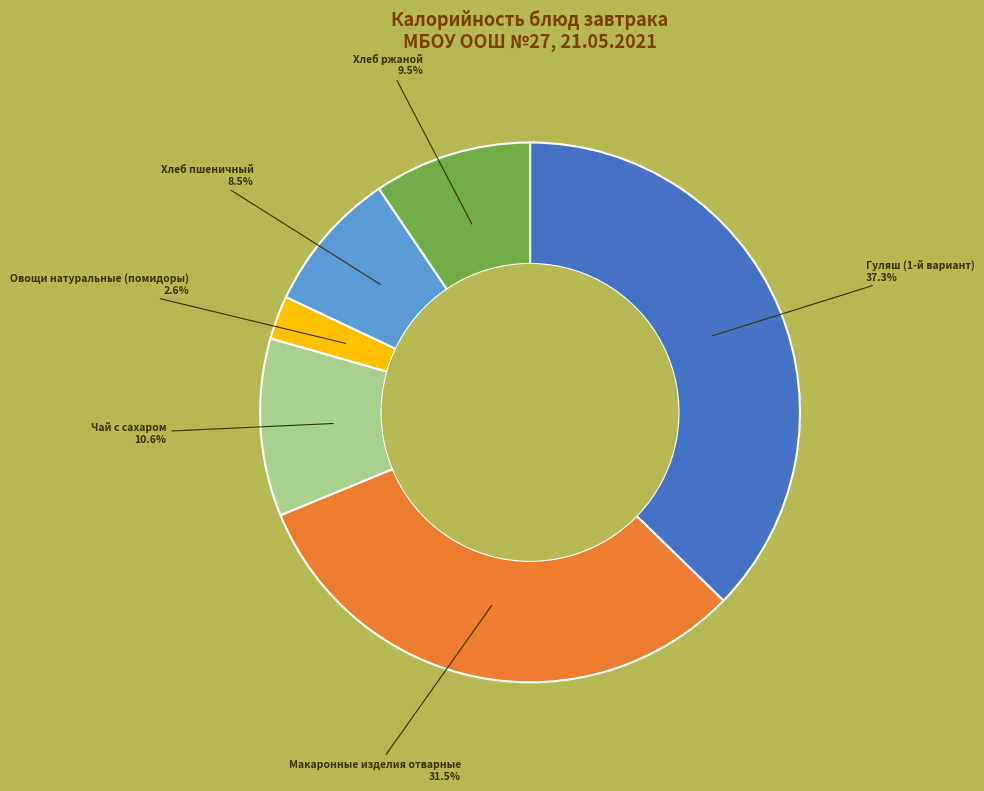

Which category has the smallest portion of the pie?

Овощи натуральные (помидоры)